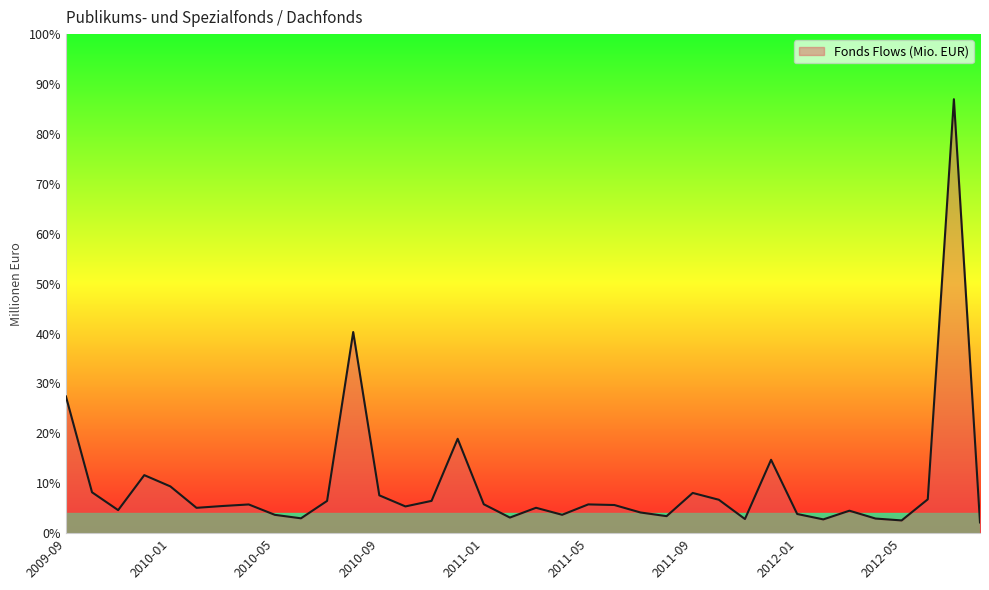

Where does the data first go above 599?

2009-09